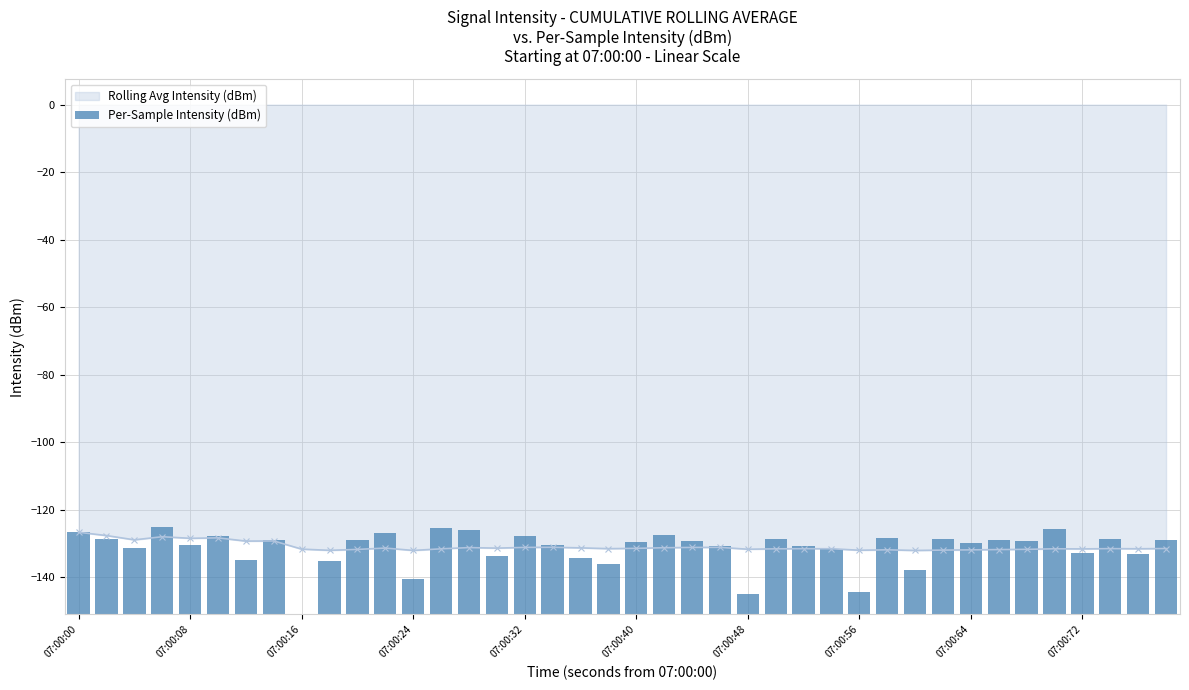

Is it true that Rolling Avg Intensity (dBm) equals -219.0 at 07:00:64?

False